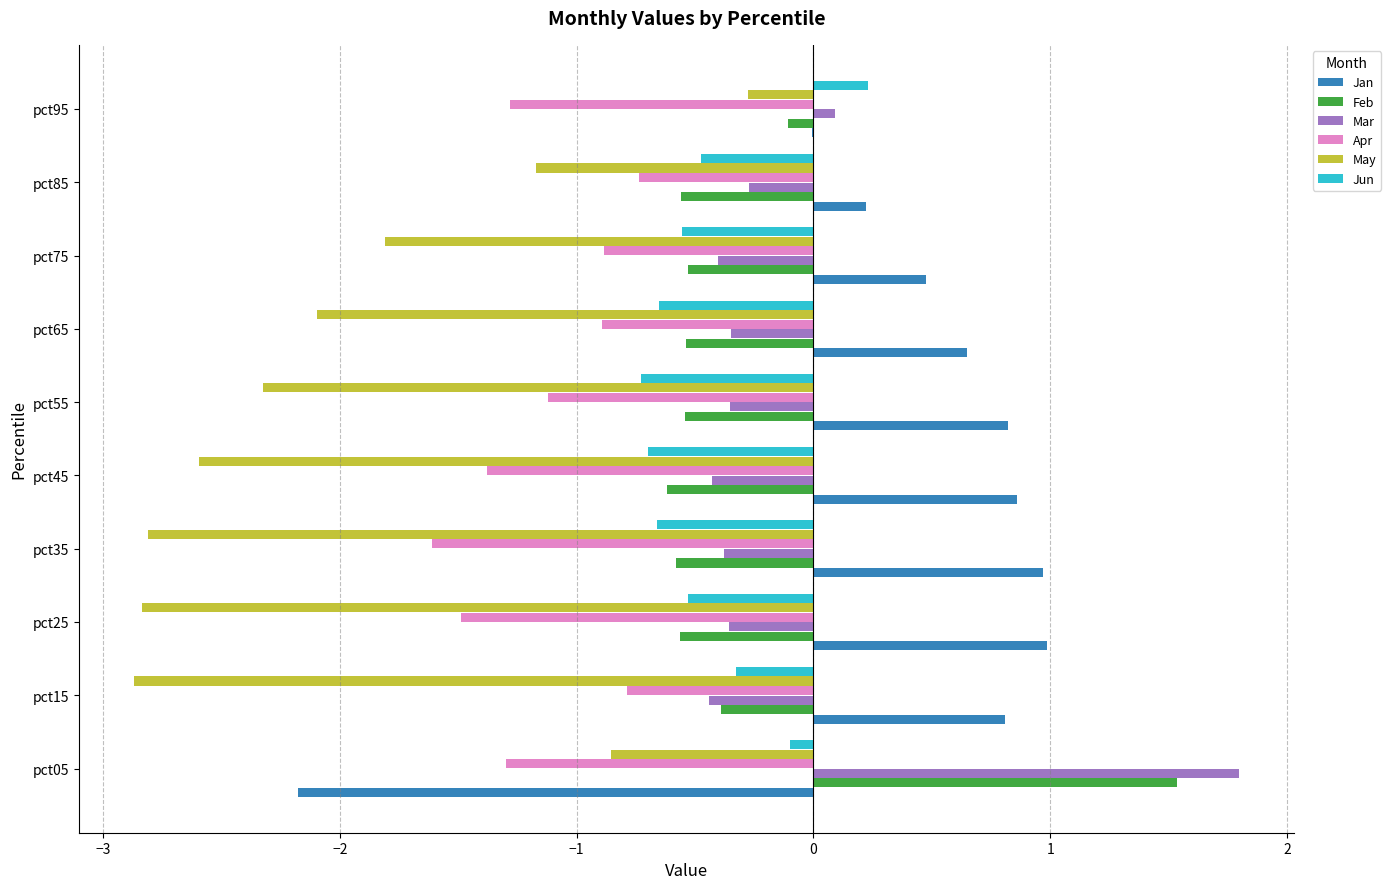

Which label corresponds to the largest value in the chart?

pct05